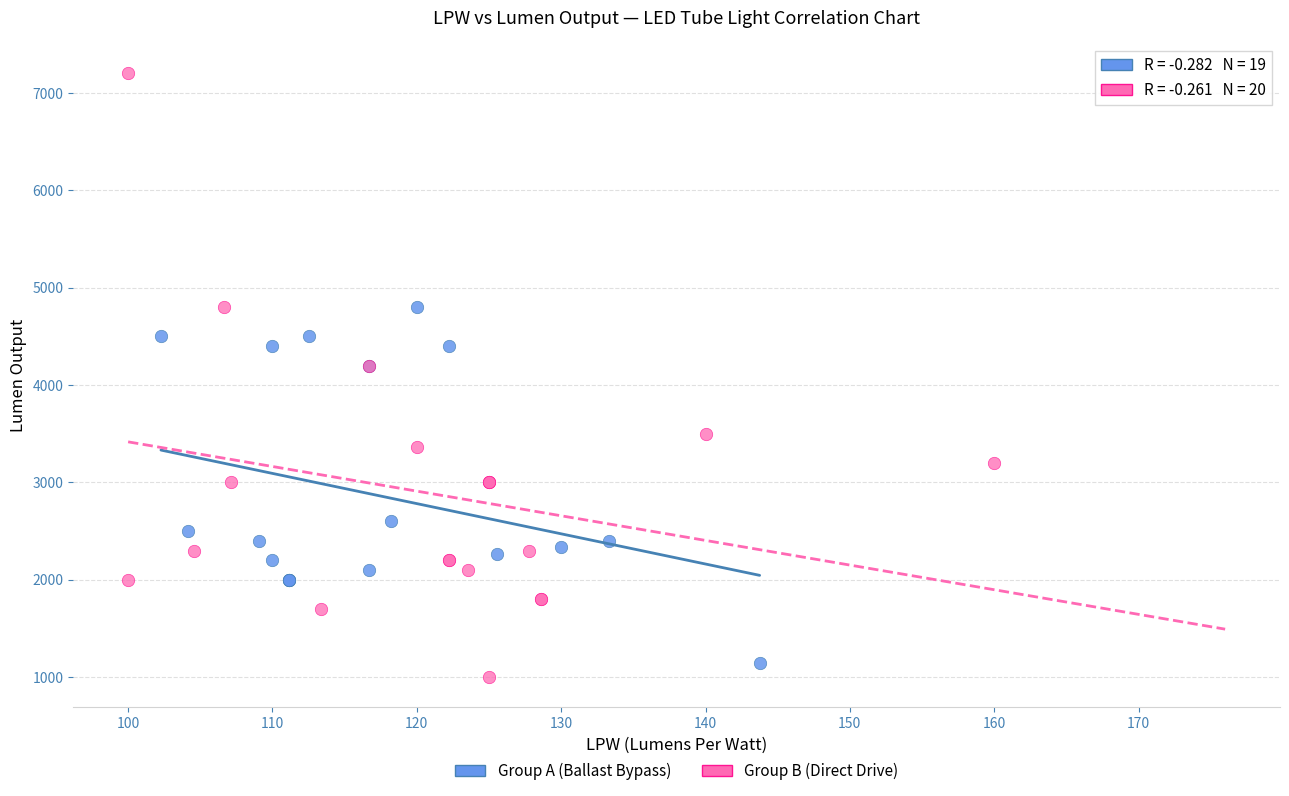

Which series contains the lowest Y value?

Group B (Direct Drive)